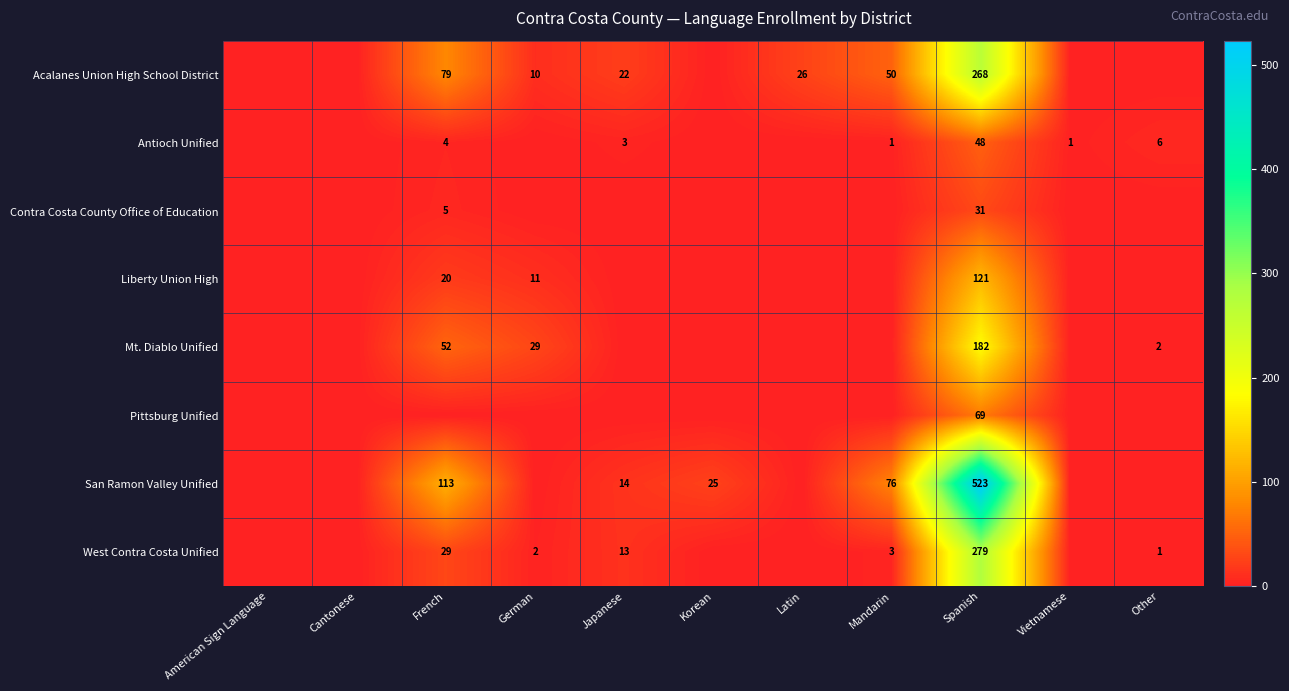

Rank the series at French from highest to lowest value.

San Ramon Valley Unified, Acalanes Union High School District, Mt. Diablo Unified, West Contra Costa Unified, Liberty Union High, Contra Costa County Office of Education, Antioch Unified, Pittsburg Unified